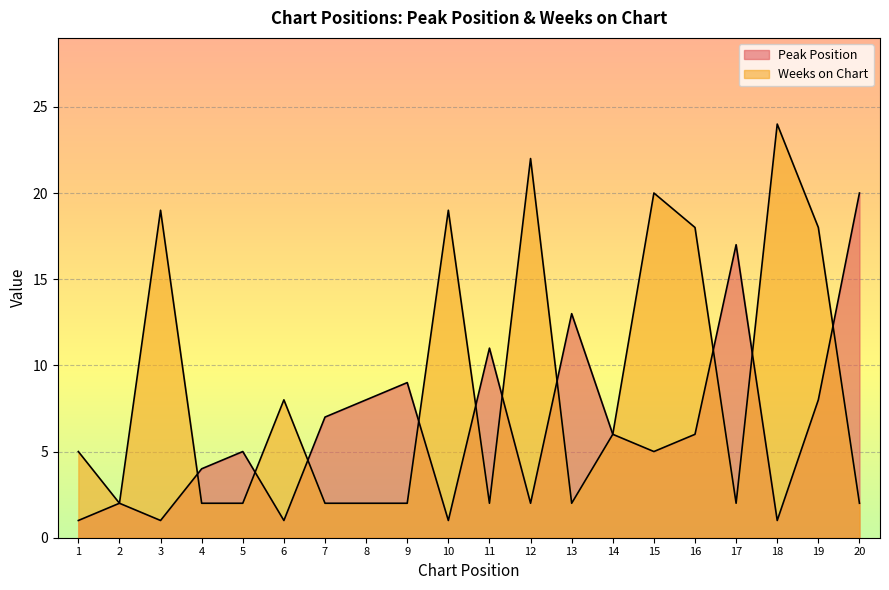

Which series has the widest spread of values?

Weeks on Chart